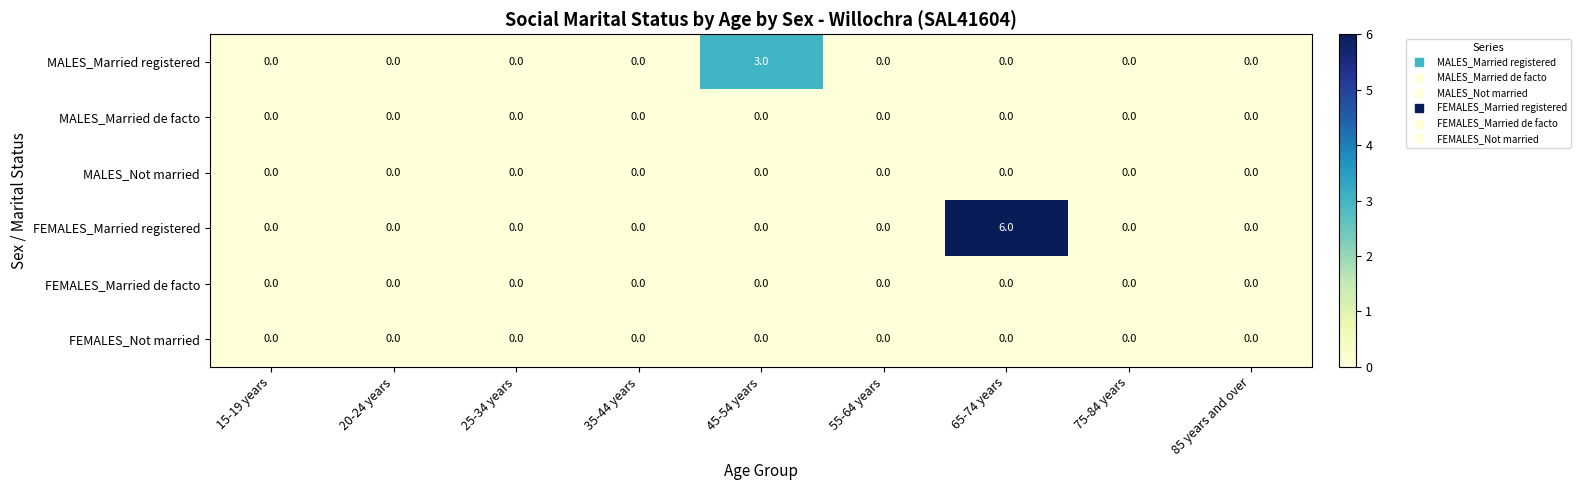

Which series has the widest spread of values?

FEMALES_Married registered